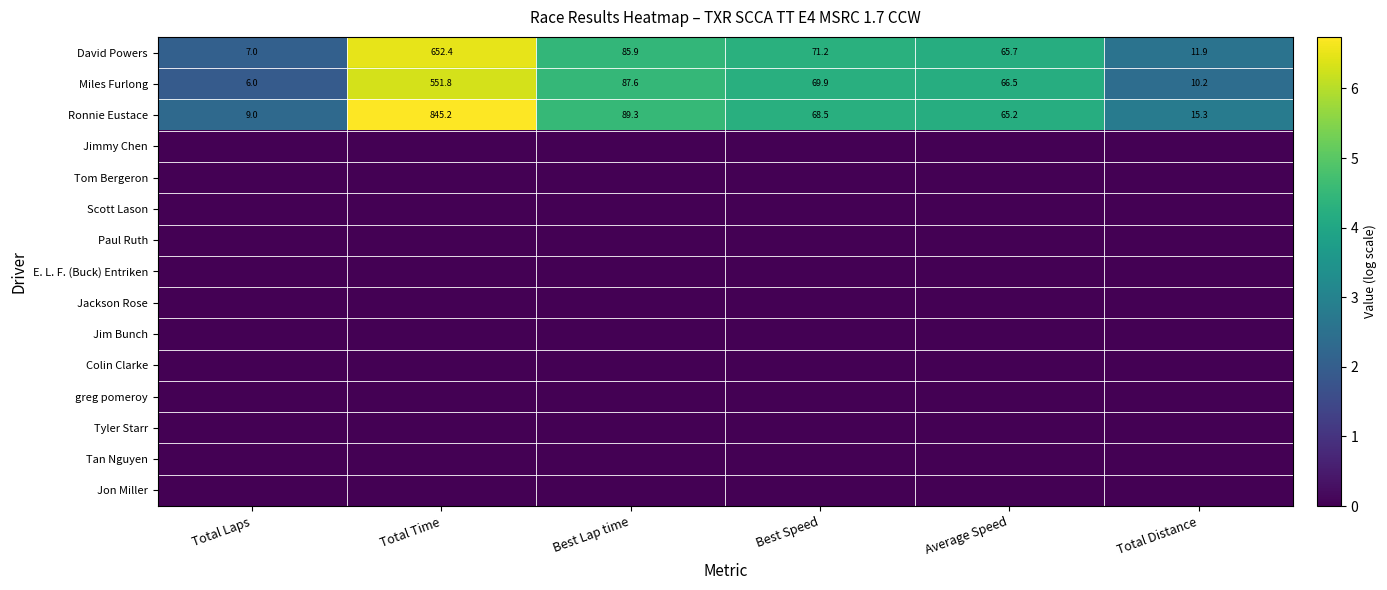

At how many categories does at least one series exceed 1?

6